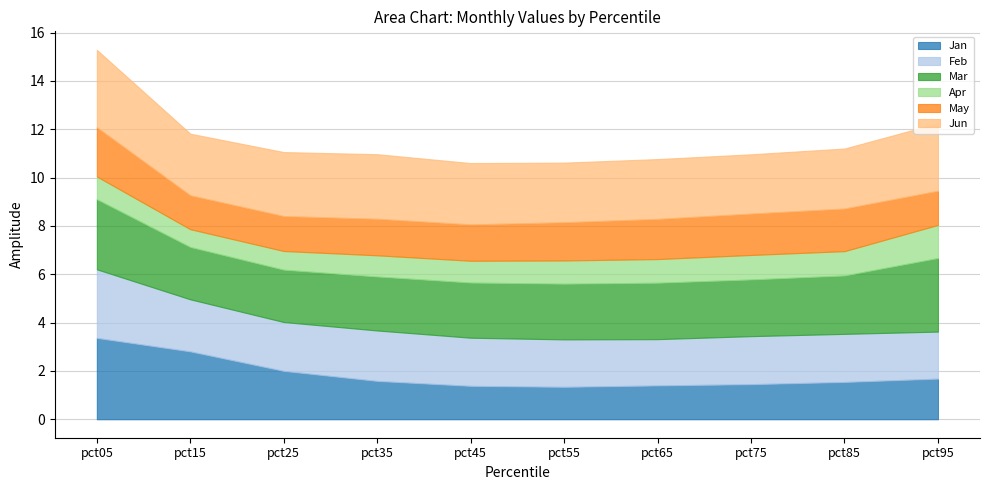

Rank the series by their maximum value, from highest to lowest.

Jan, Jun, Mar, Feb, May, Apr